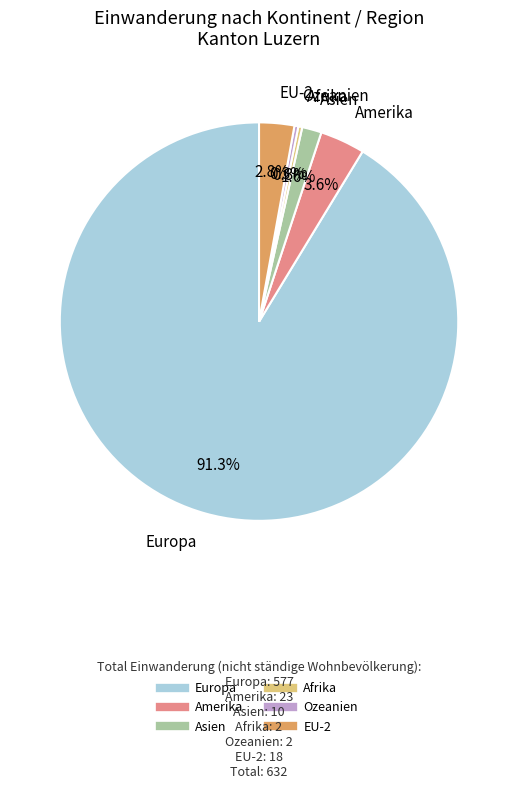

What percentage is NOT represented by Afrika?

99.7%